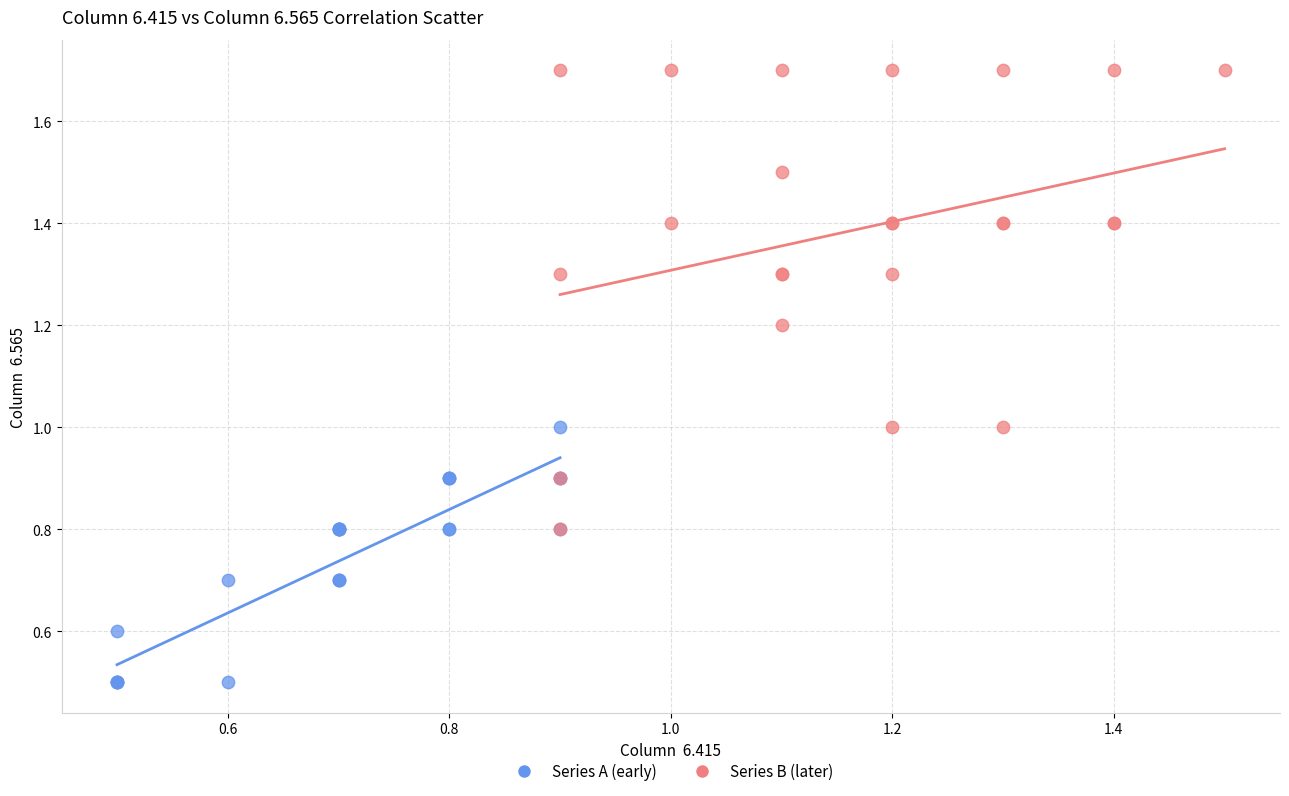

Which series has the largest Y range (max minus min)?

Series B (later)